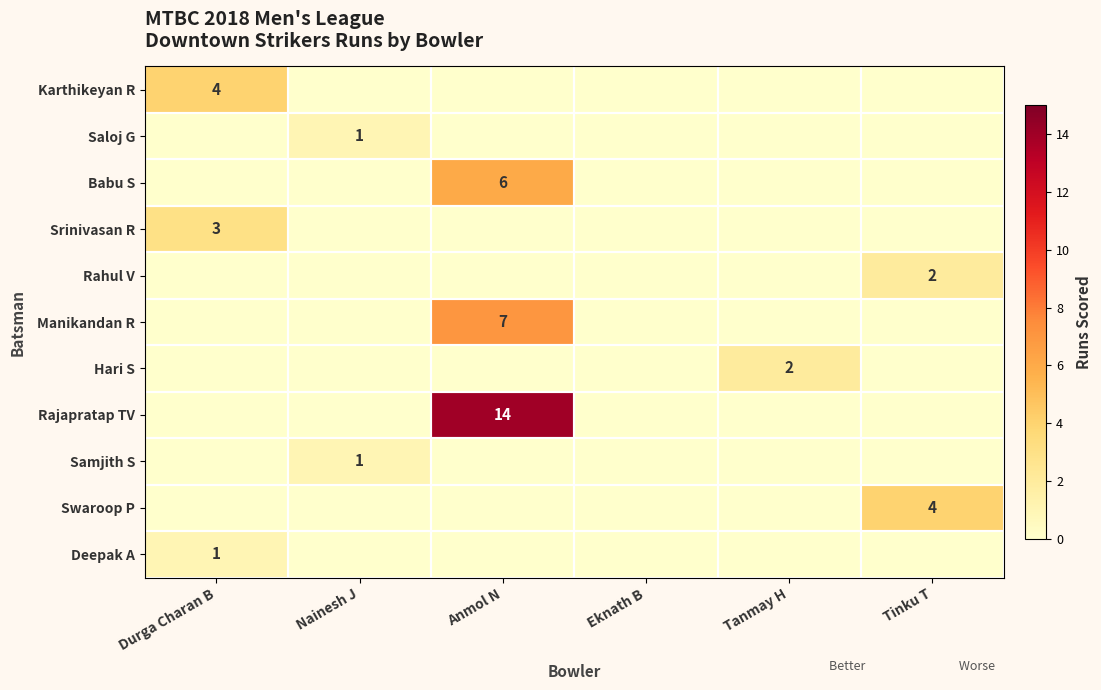

True or false: Manikandan R has a value of 7 at Anmol N.

True